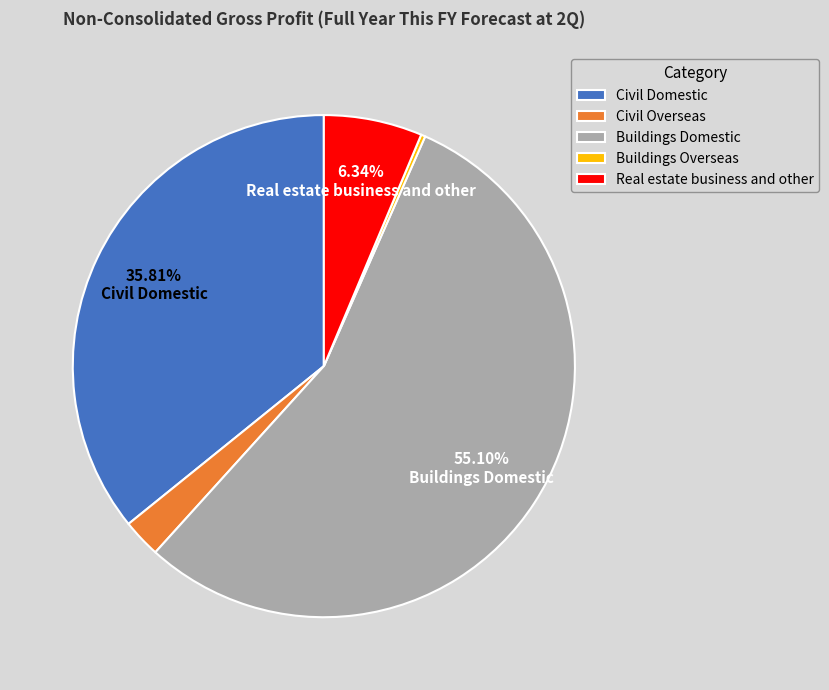

Which category has the biggest portion of the pie?

Buildings Domestic